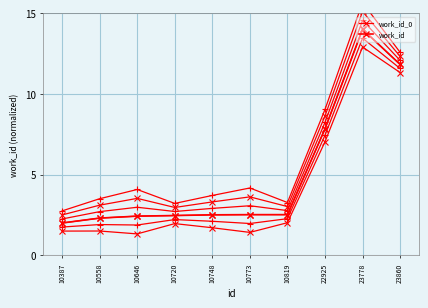

What is the sum of the work_id_0 values at 10558 and 23860?

14.1